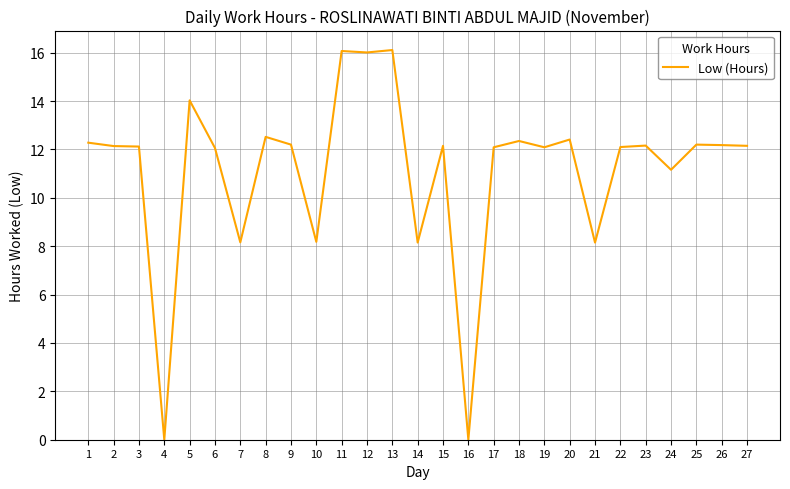

What is the maximum value shown in the chart?

16.1